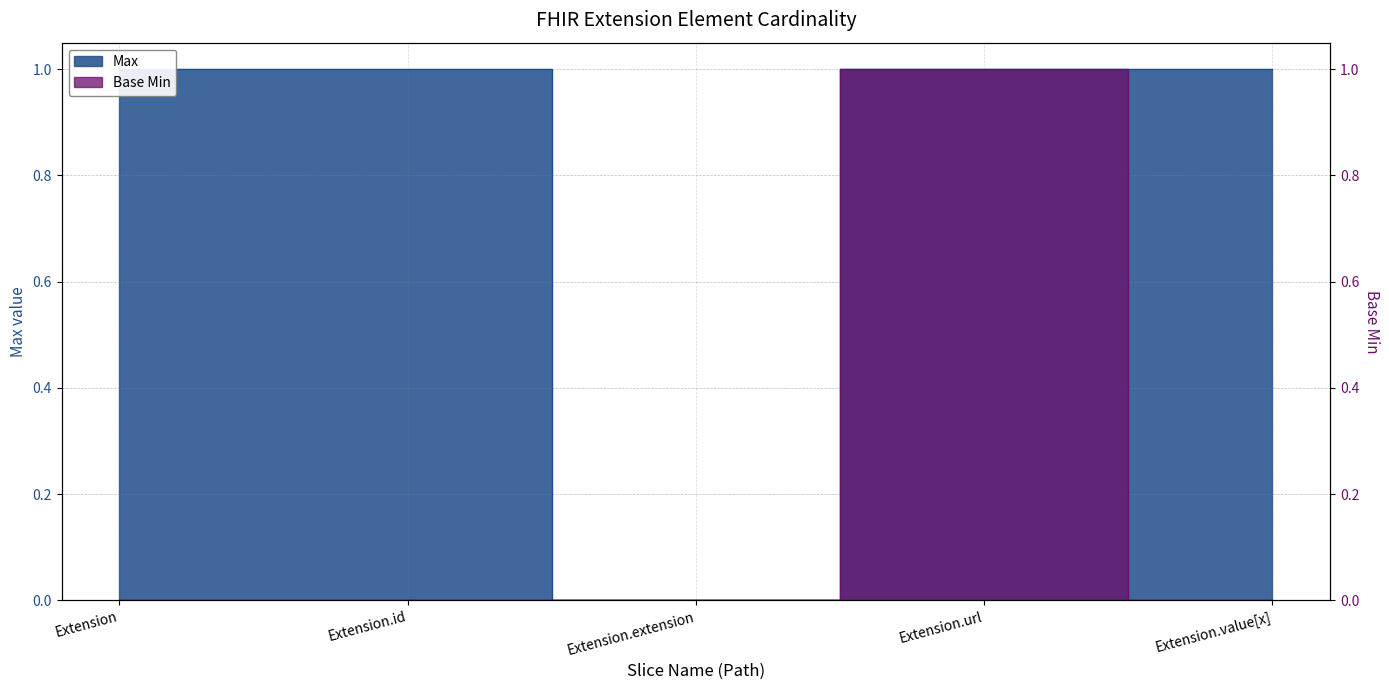

Rank the series by their average value, from lowest to highest.

Base Min, Max